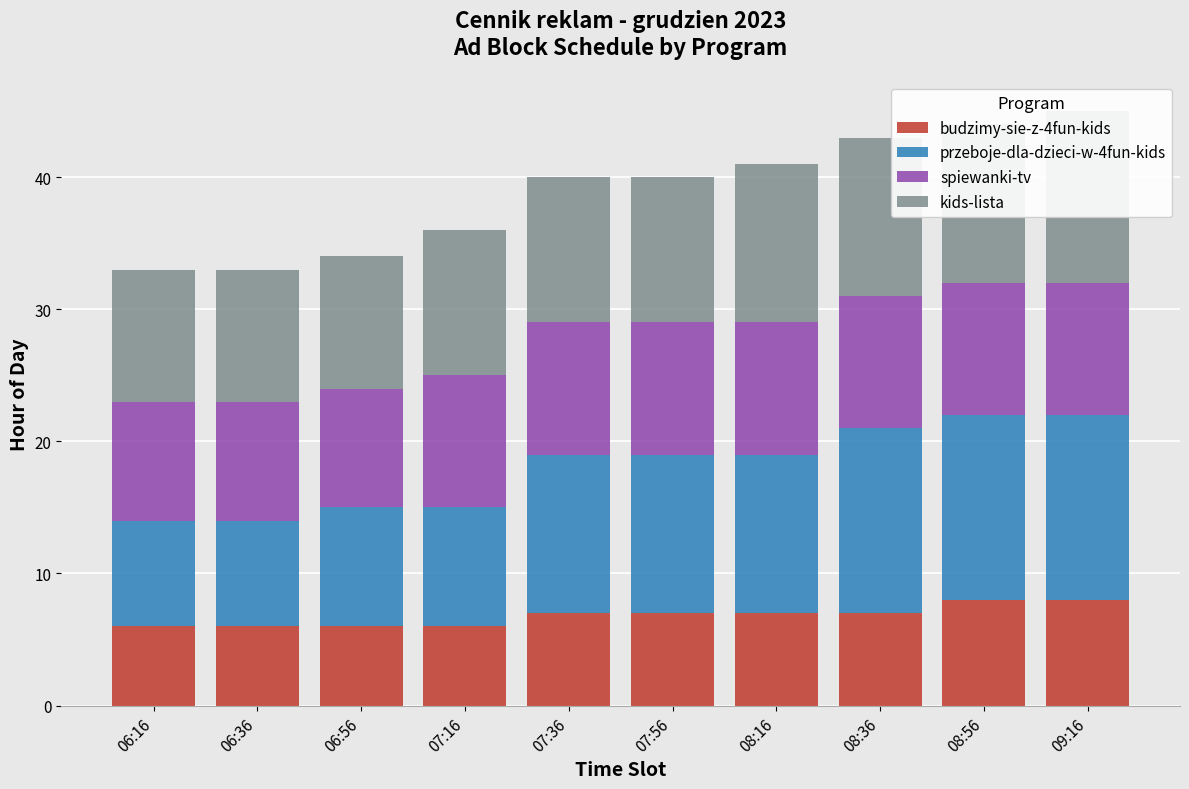

Are the bars horizontal?

No